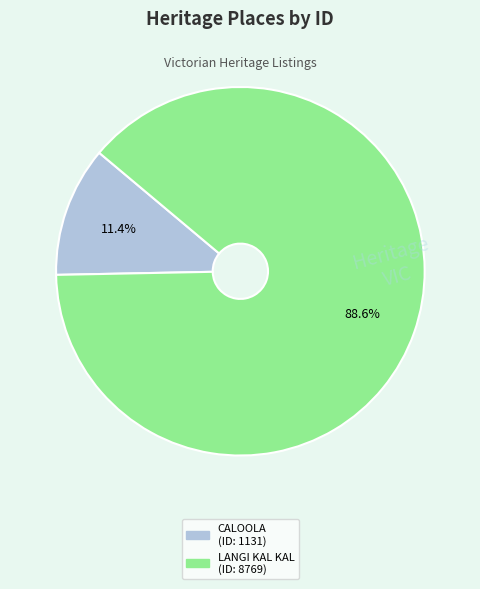

Is there a majority slice in this chart?

Yes